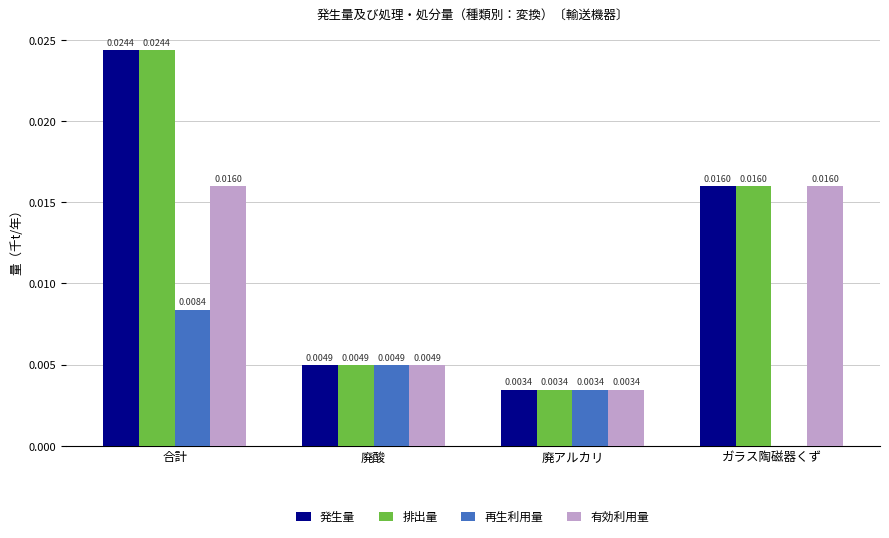

Is the value of 再生利用量 at ガラス陶磁器くず greater than the value of 有効利用量 at 廃酸?

No